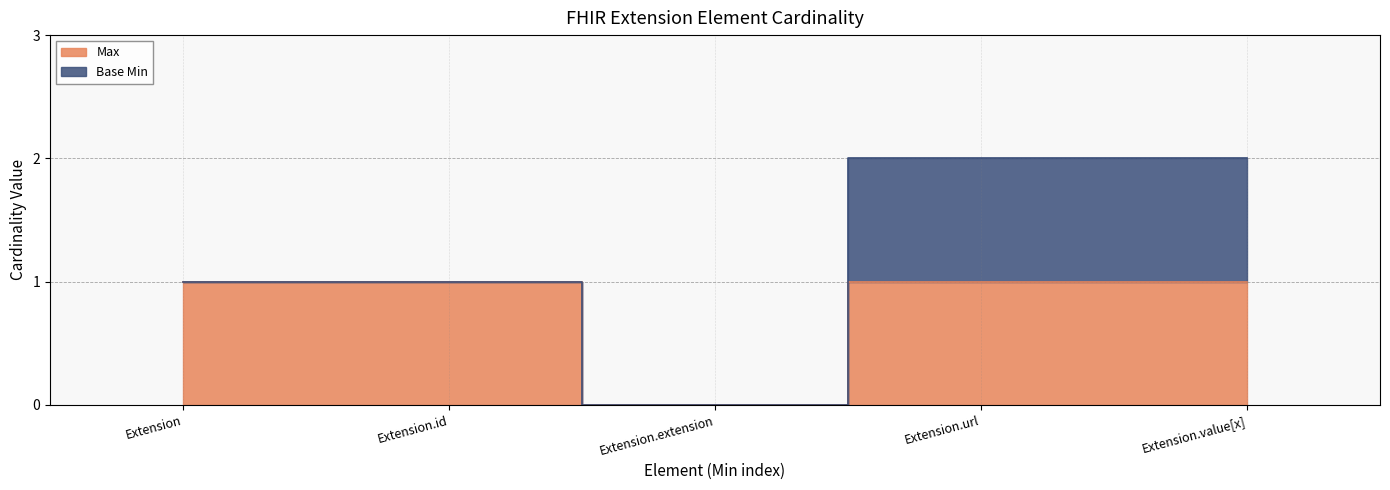

How many lines are shown in the chart?

1